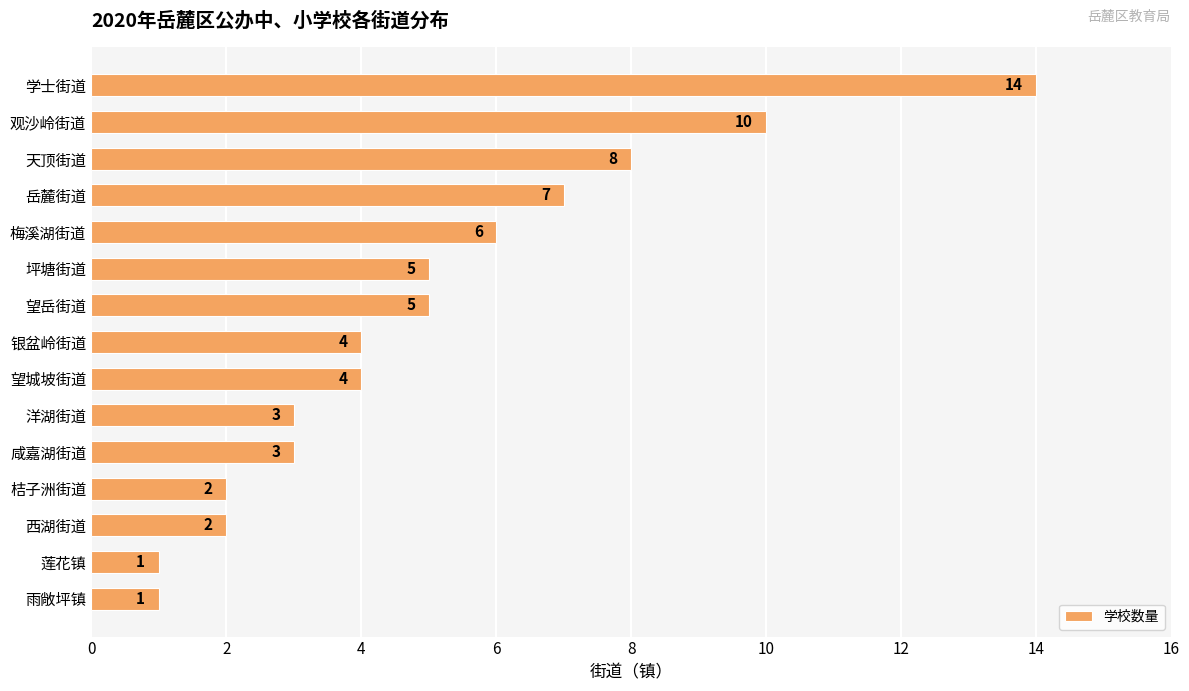

Are the bars grouped side by side (vs. stacked)?

No